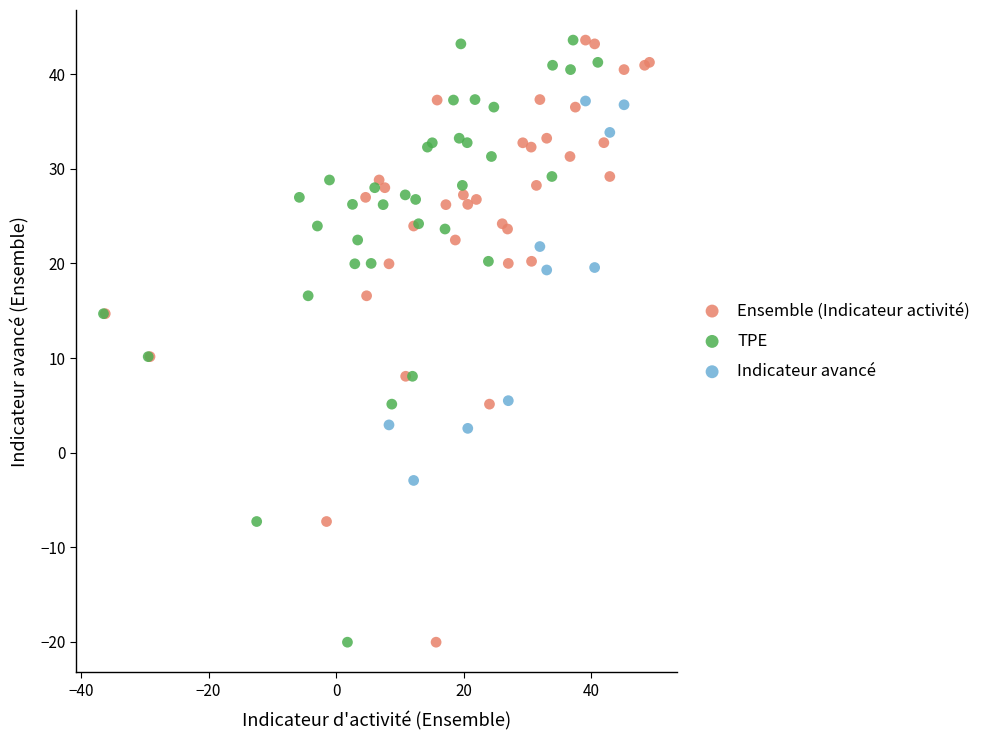

What are all the series names shown in the legend?

Ensemble (Indicateur activité), TPE, Indicateur avancé